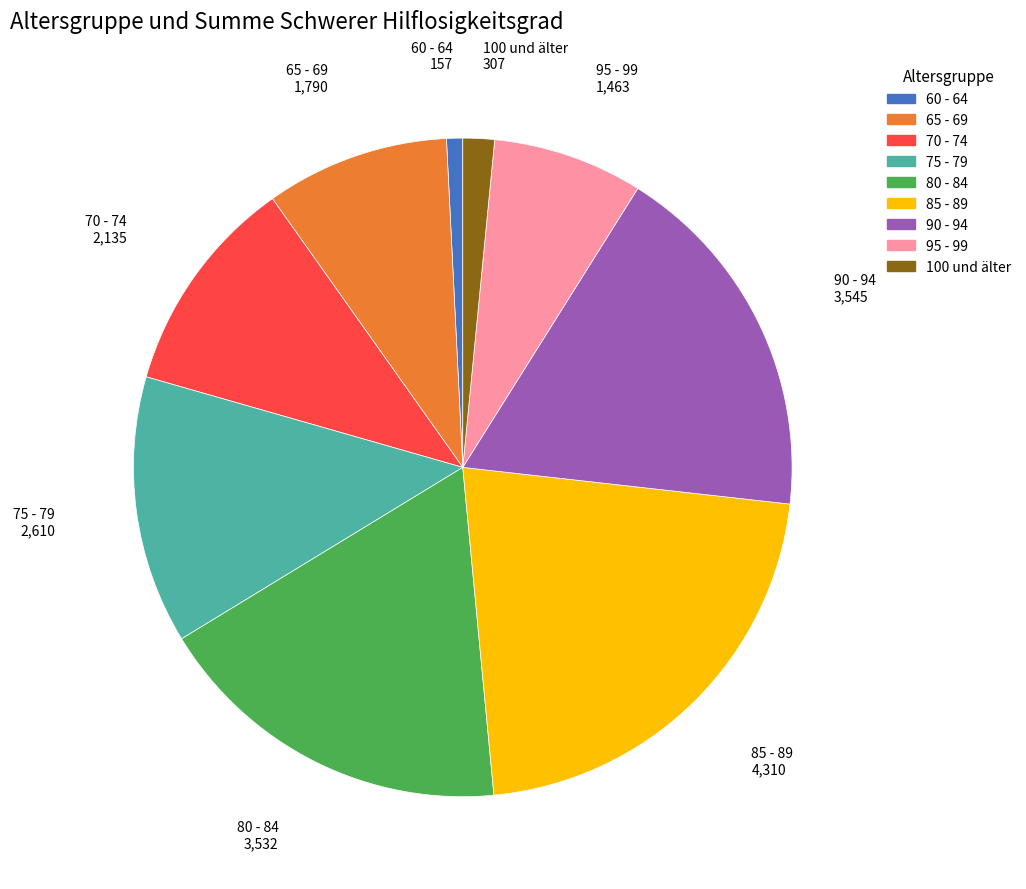

Do 95 - 99 and 75 - 79 together represent more than half of the pie?

No